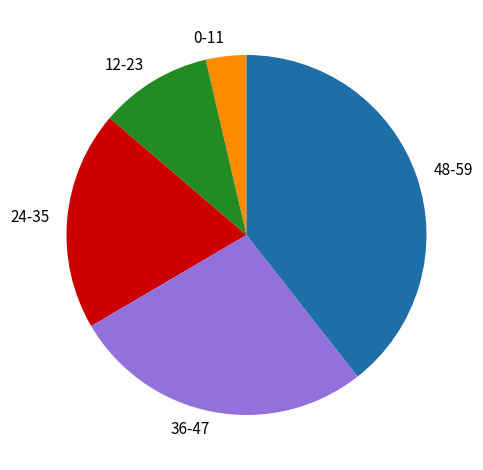

Which has a higher value, 12-23 or 24-35?

24-35